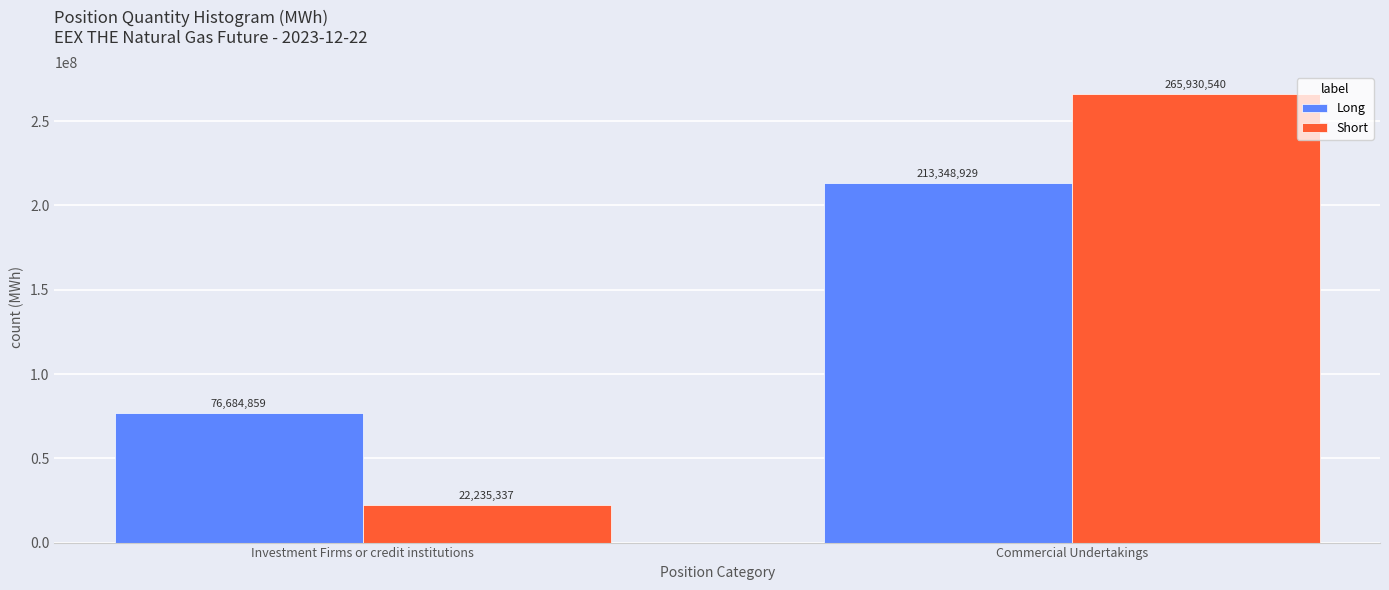

Reading left to right, extract all data points from this chart.

Long: Investment Firms or credit institutions=76684859	Commercial Undertakings=213348929
Short: Investment Firms or credit institutions=22235337	Commercial Undertakings=265930540